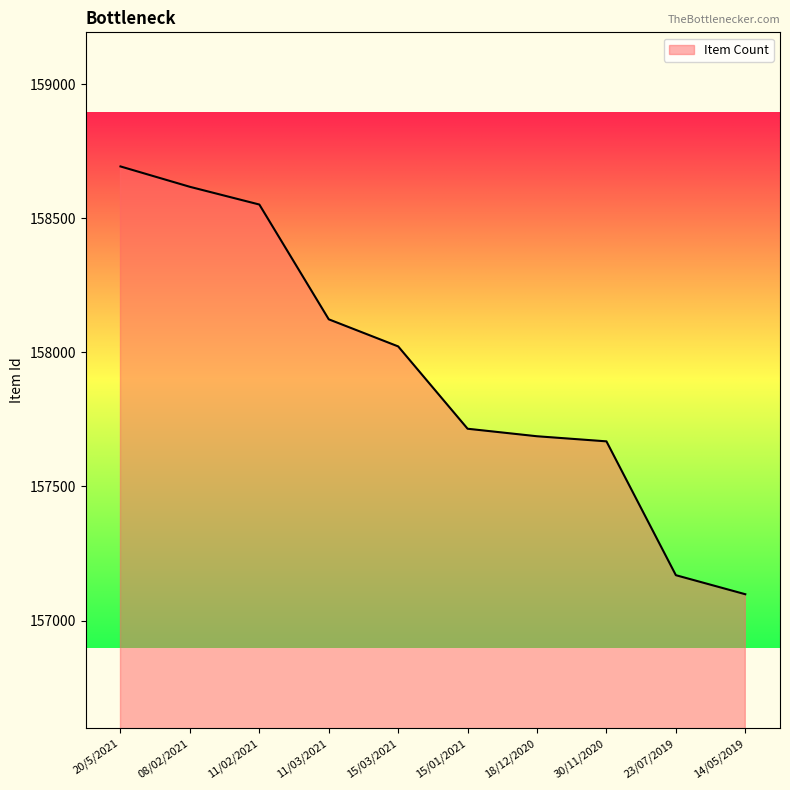

The value at 23/07/2019 is 157169. True or false?

True